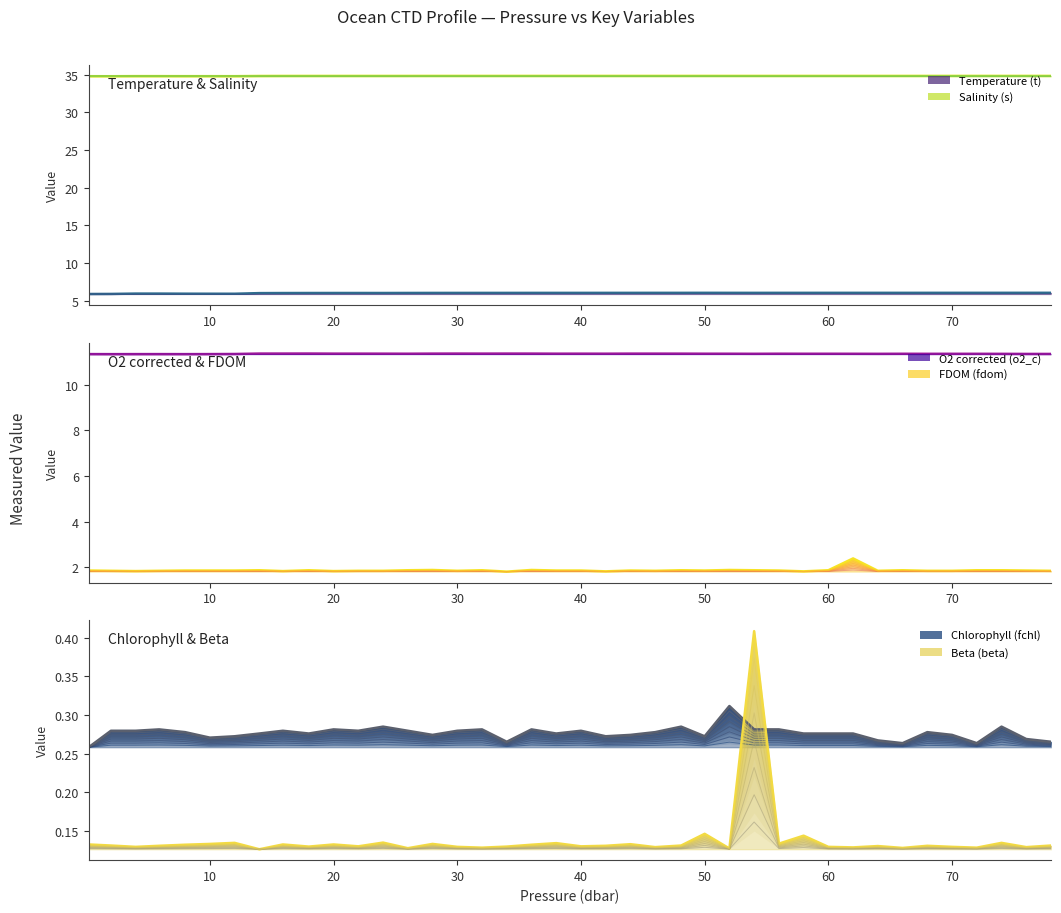

Between 10.0 and 54.0, which is larger?

54.0